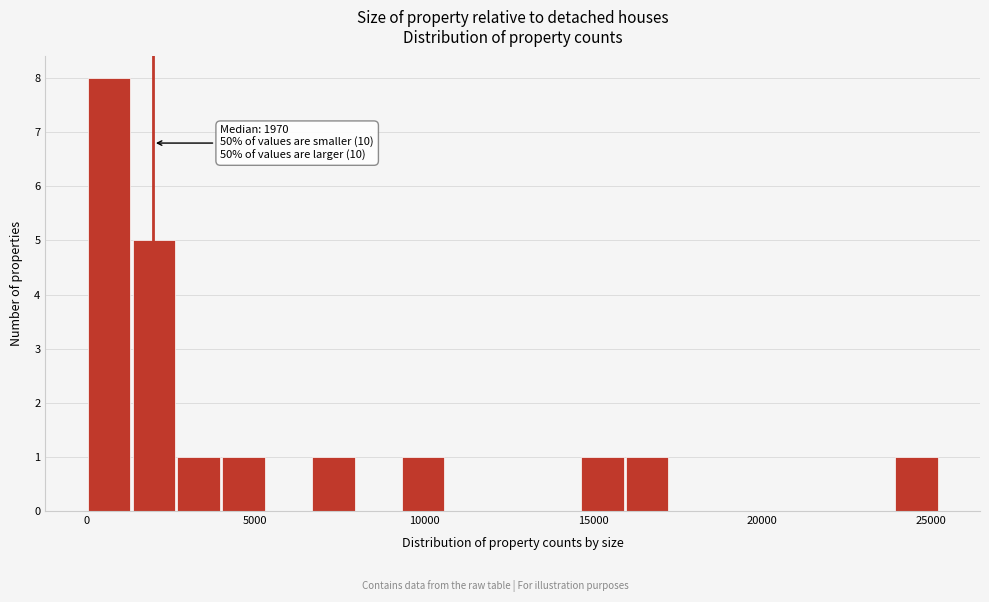

Around what value on the x-axis is the tallest bar? Give the approximate position of its centre, as read against the axis.

500